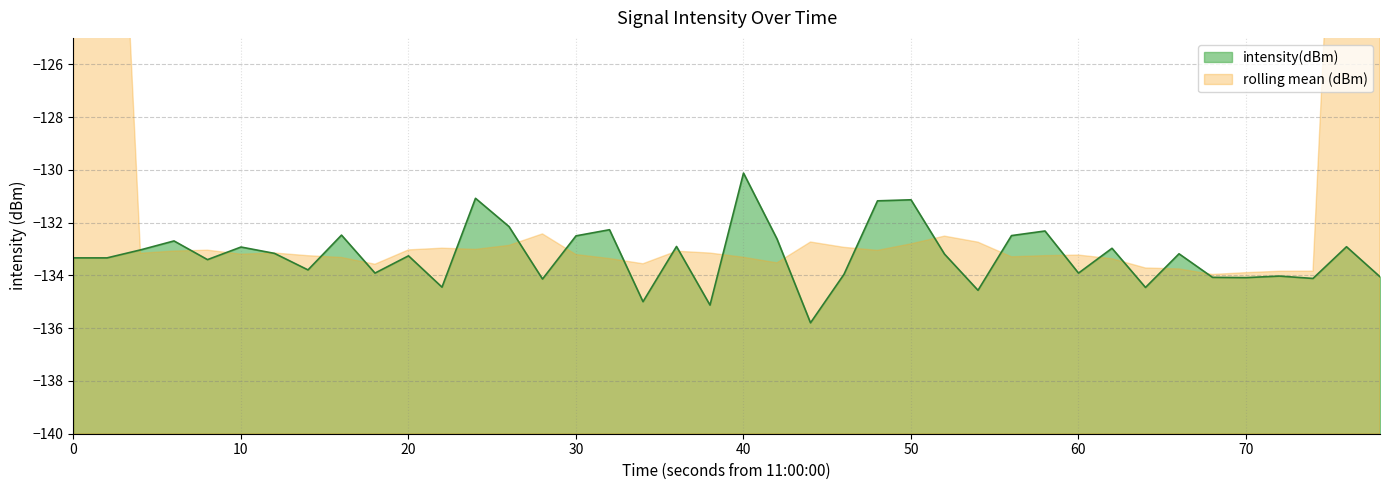

What is the minimum value for intensity(dBm)?

-135.8